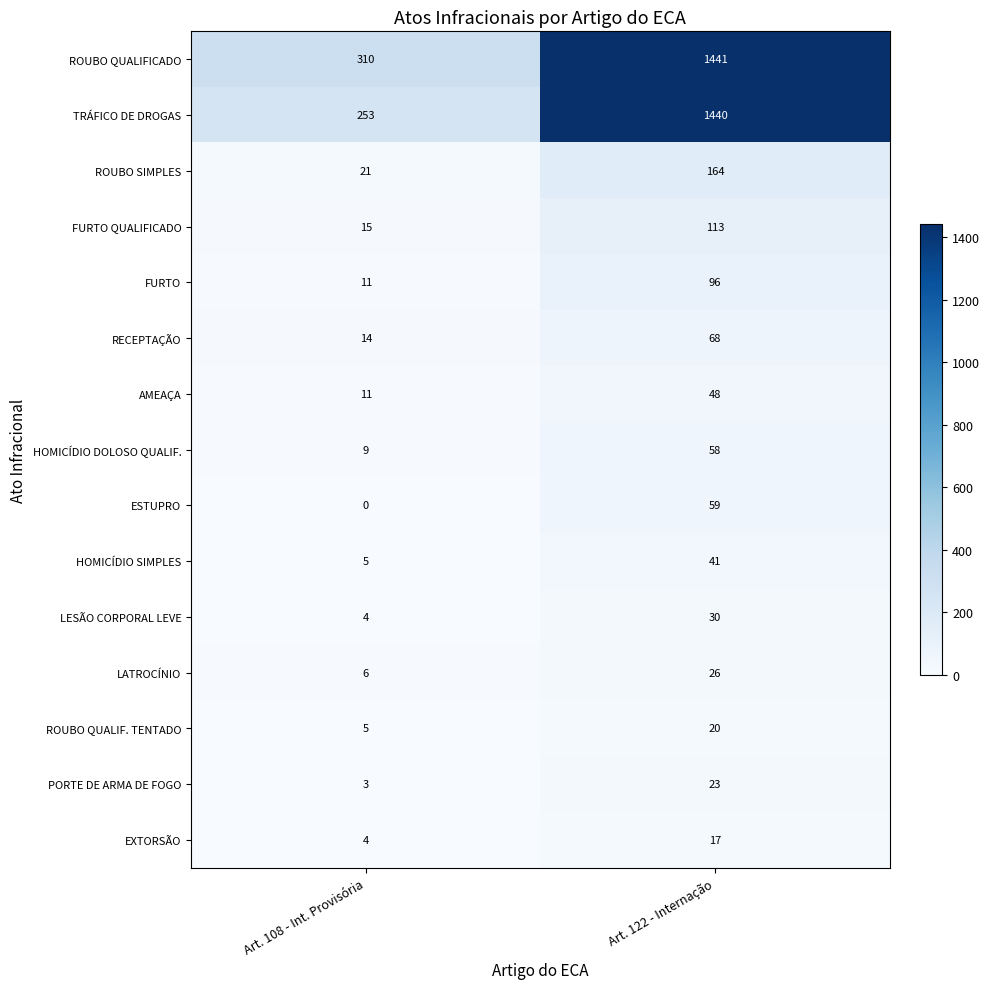

What is the spread (max minus min) of values at Art. 108 - Int. Provisória?

310